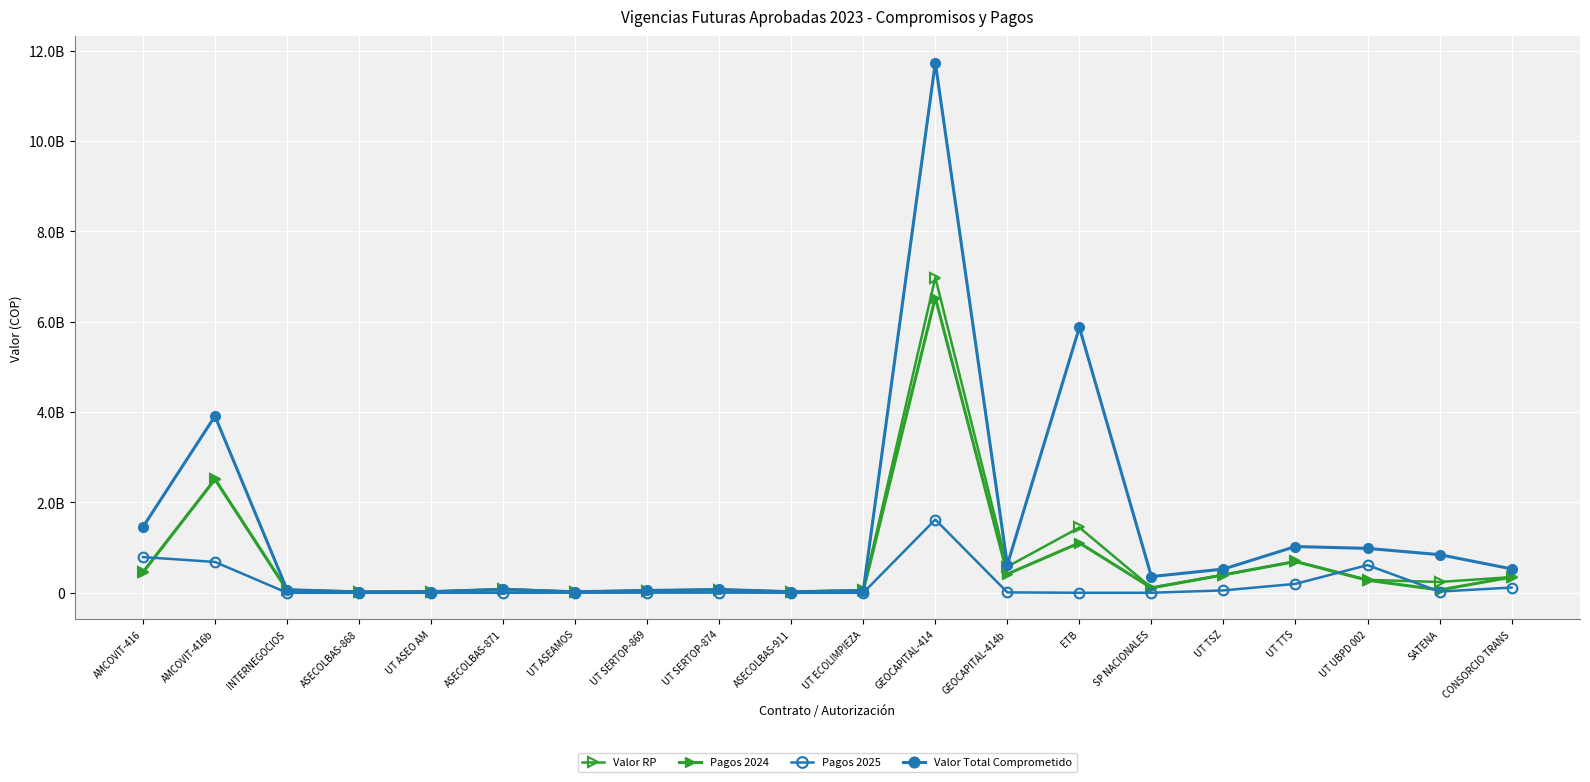

Is this an area chart (filled region under the line)?

No